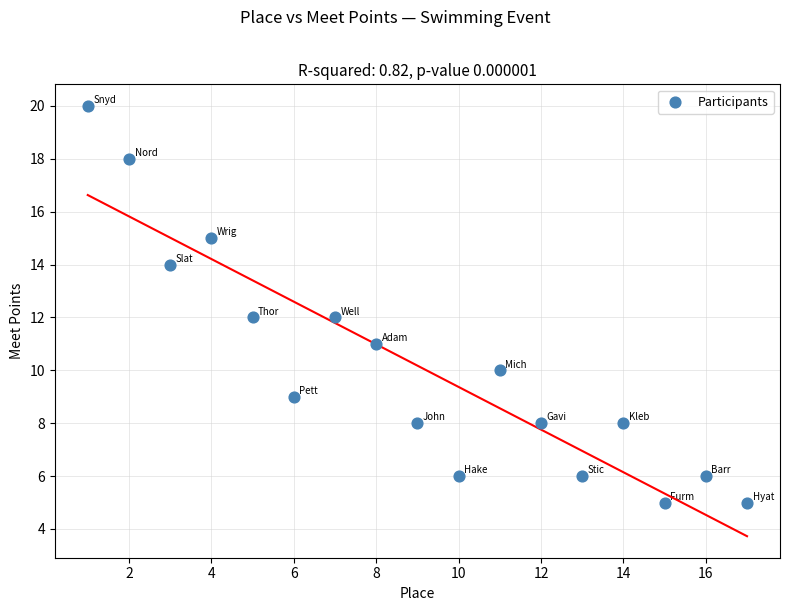

What is the range of X values (max minus min)?

16